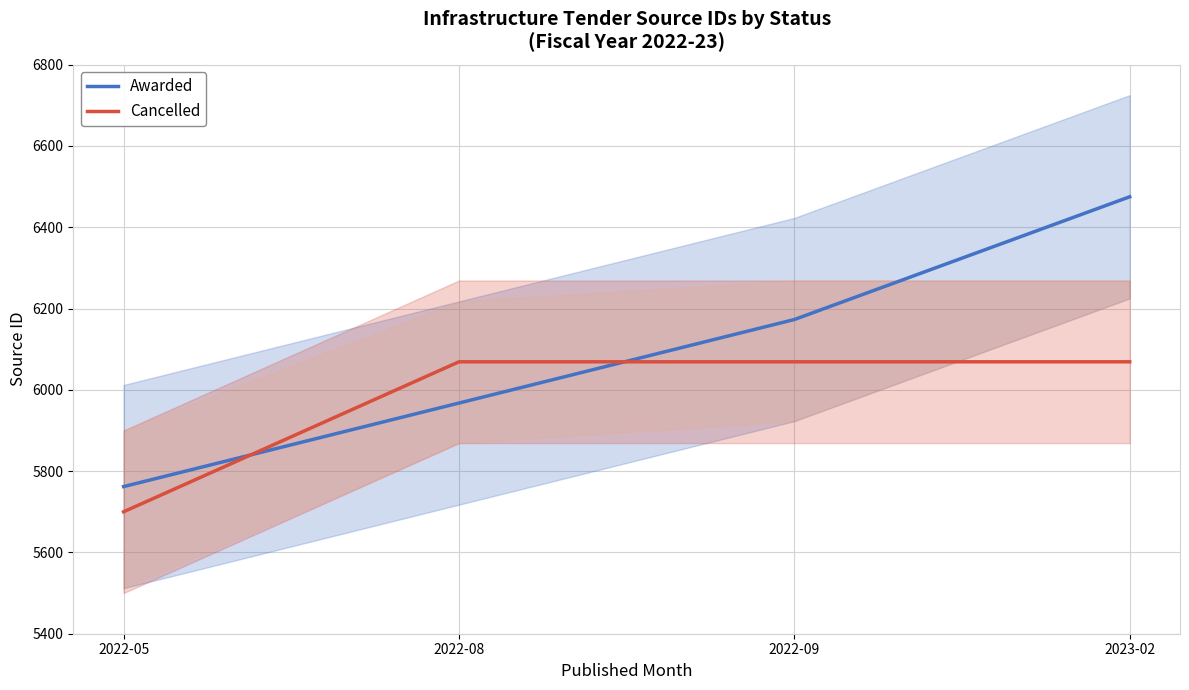

What is the difference between the second highest and minimum values in the Cancelled series?

369.0